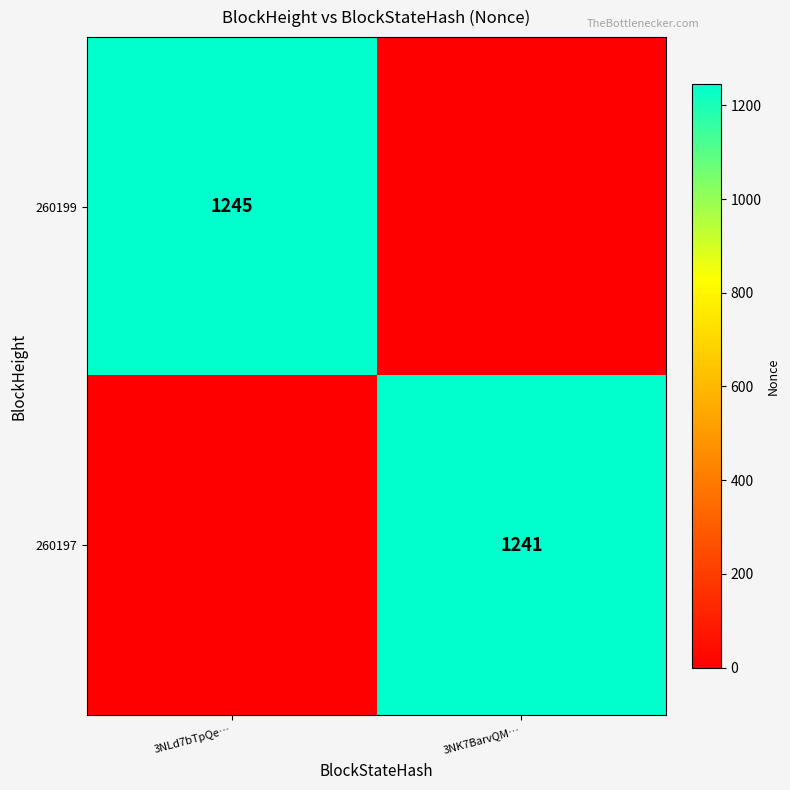

At which category is the sum across all series the highest?

3NLd7bTpQe…